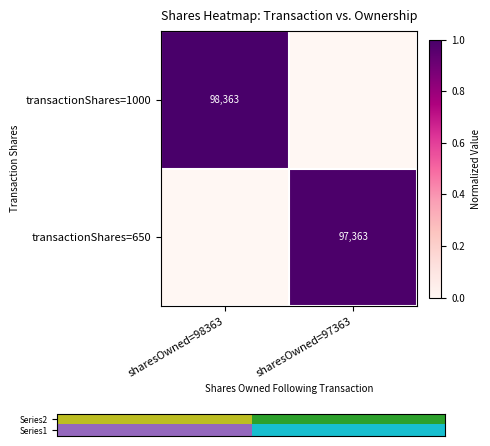

True or false: transactionShares=1000 has a value of 98363 at sharesOwned=98363.

True